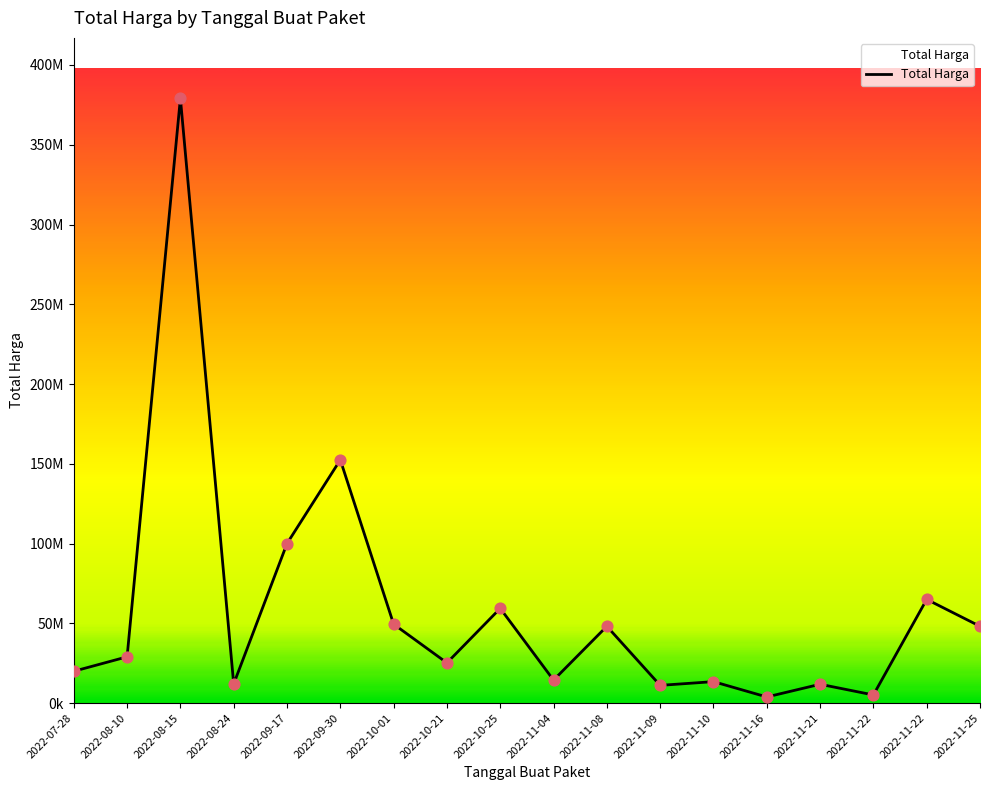

Approximately how many times larger is the value at 2022-08-24 compared to 2022-11-10?

0.9